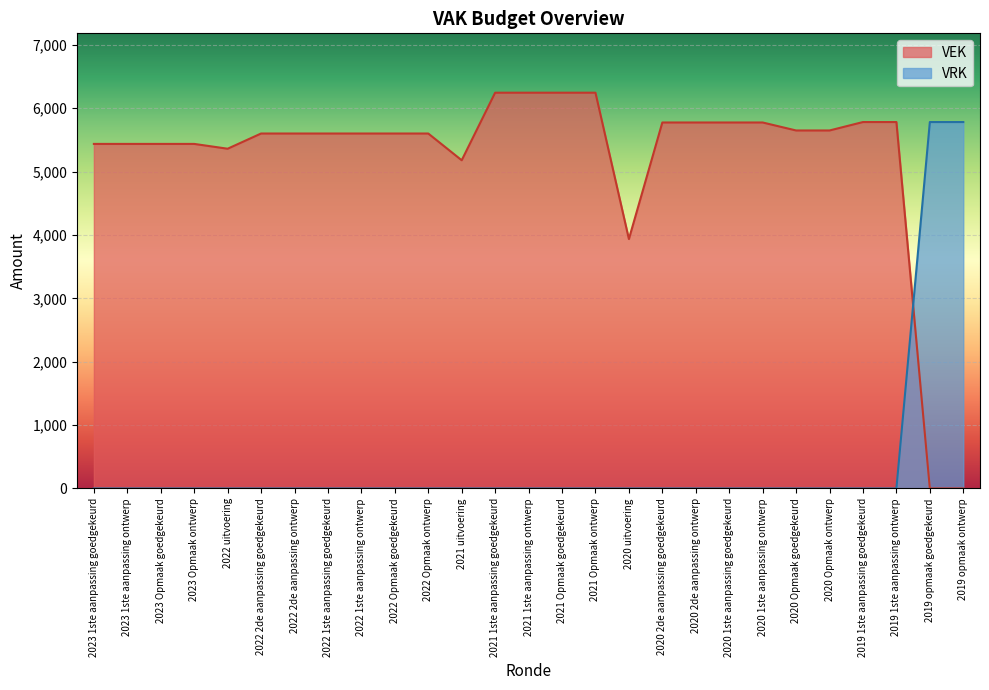

True or false: VRK and VEK intersect in this chart.

True